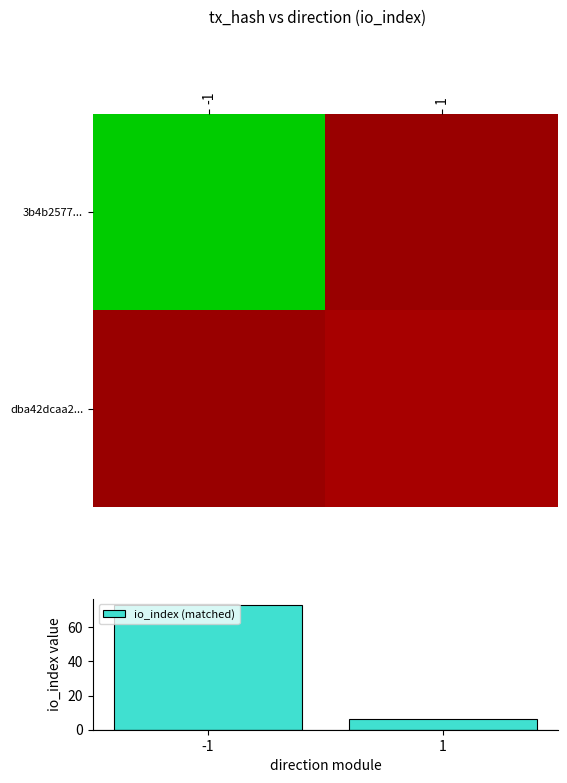

What is the sum of all io_index (matched) values?

79